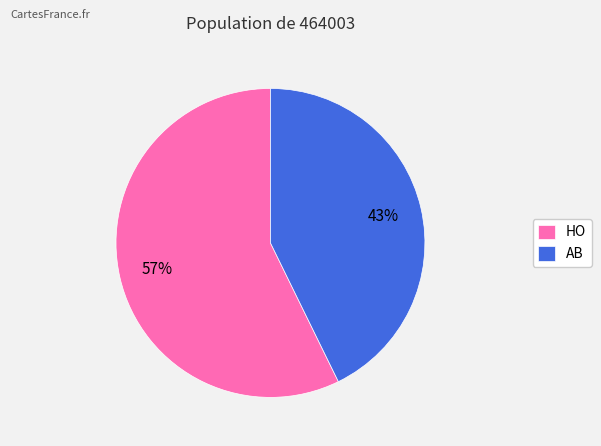

Rank the categories by value from lowest to highest.

AB, HO